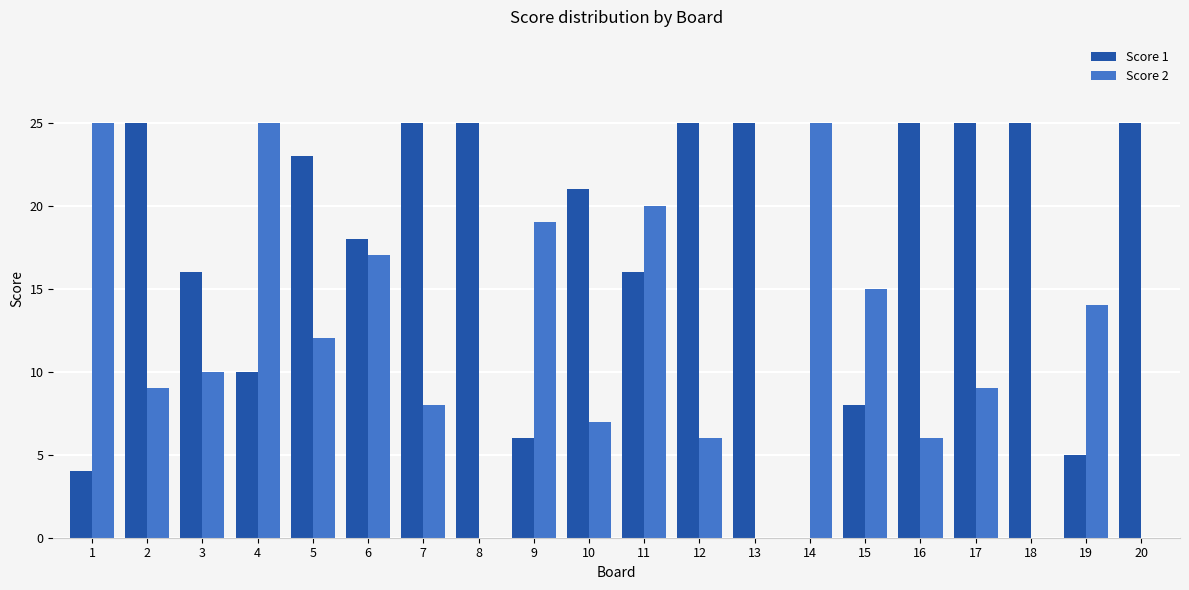

Reading left to right, transcribe all the data shown in this chart.

Score 1: 4	25	16	10	23	18	25	25	6	21	16	25	25	0	8	25	25	25	5	25
Score 2: 25	9	10	25	12	17	8	0	19	7	20	6	0	25	15	6	9	0	14	0